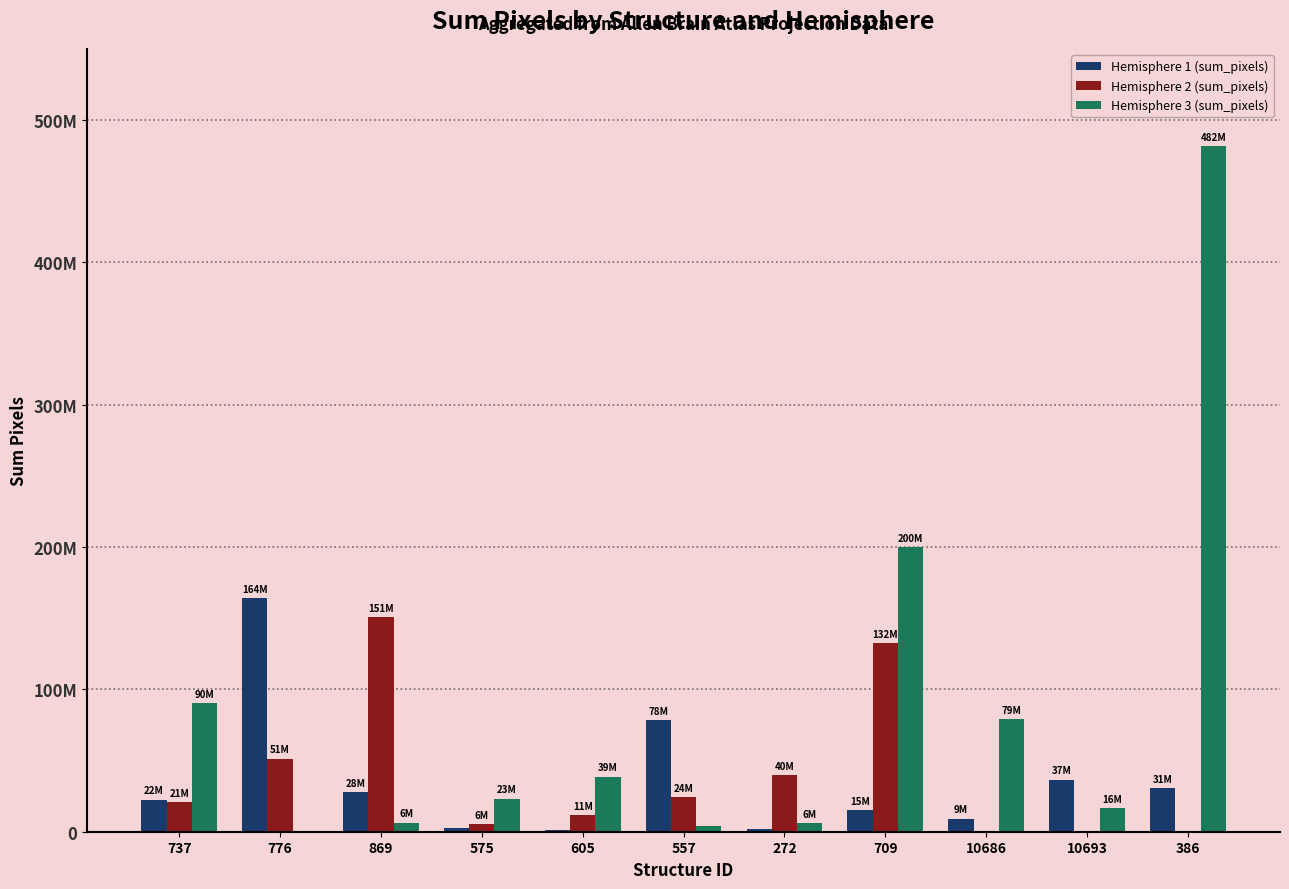

What are all the series names shown in the legend?

Hemisphere 1 (sum_pixels), Hemisphere 2 (sum_pixels), Hemisphere 3 (sum_pixels)